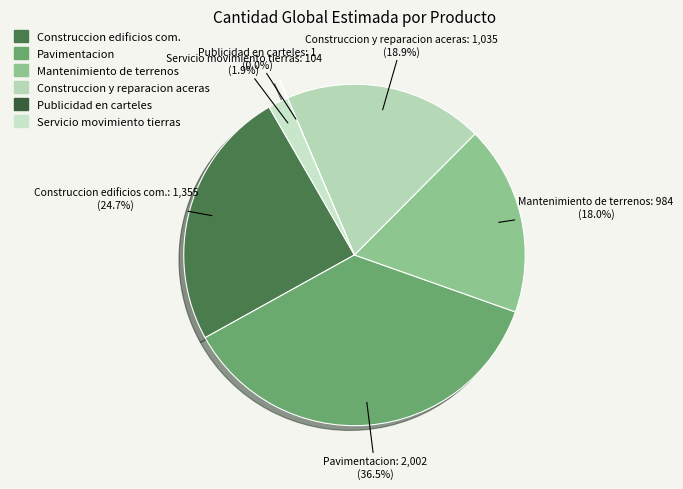

Count the number of slices in the pie.

6